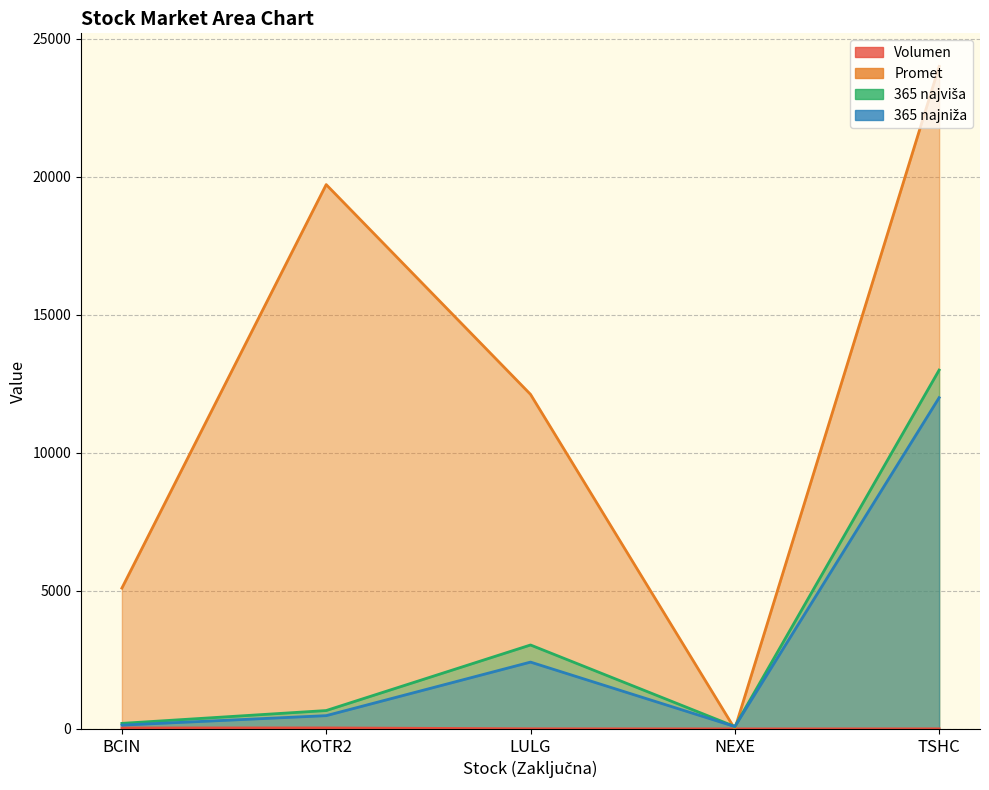

After their last crossing, which series has the higher values: Promet or 365 najviša?

Promet